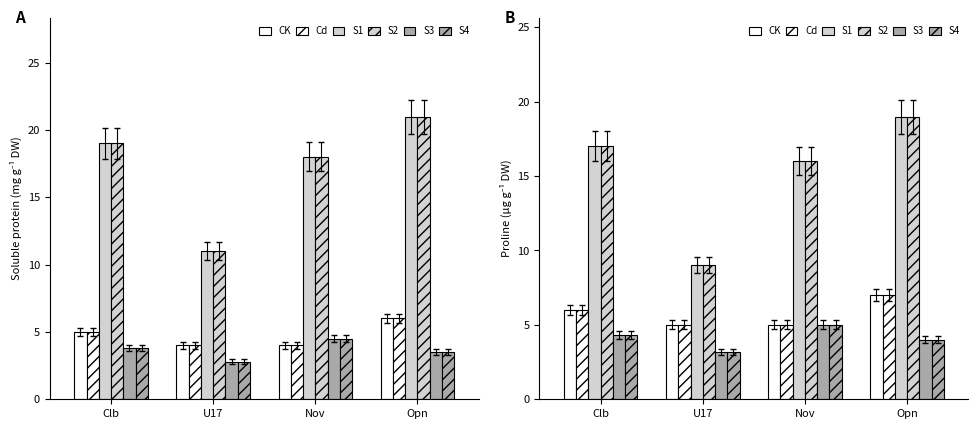

Reading left to right, extract all data points from this chart.

CK: Clb=6.0	U17=5.0	Nov=5.0	Opn=7.0
Cd: Clb=6.0	U17=5.0	Nov=5.0	Opn=7.0
S1: Clb=17.0	U17=9.0	Nov=16.0	Opn=19.0
S2: Clb=17.0	U17=9.0	Nov=16.0	Opn=19.0
S3: Clb=4.3	U17=3.2	Nov=5.0	Opn=4.0
S4: Clb=4.3	U17=3.2	Nov=5.0	Opn=4.0